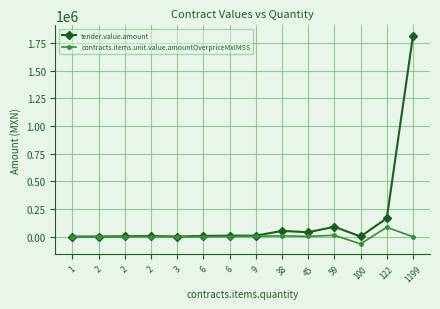

List the series in order of their overall mean, highest first.

tender.value.amount, contracts.items.unit.value.amountOverpriceMxIMSS